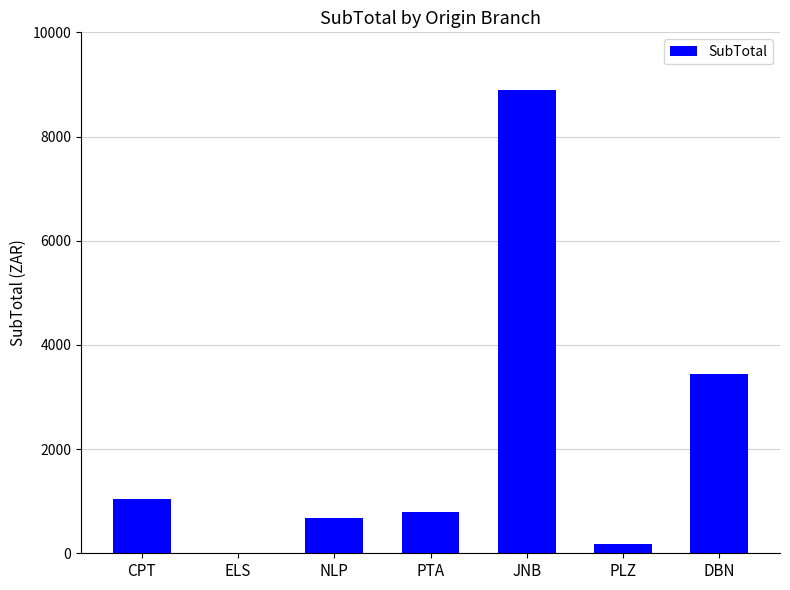

At which category does the chart reach its peak across all series?

JNB